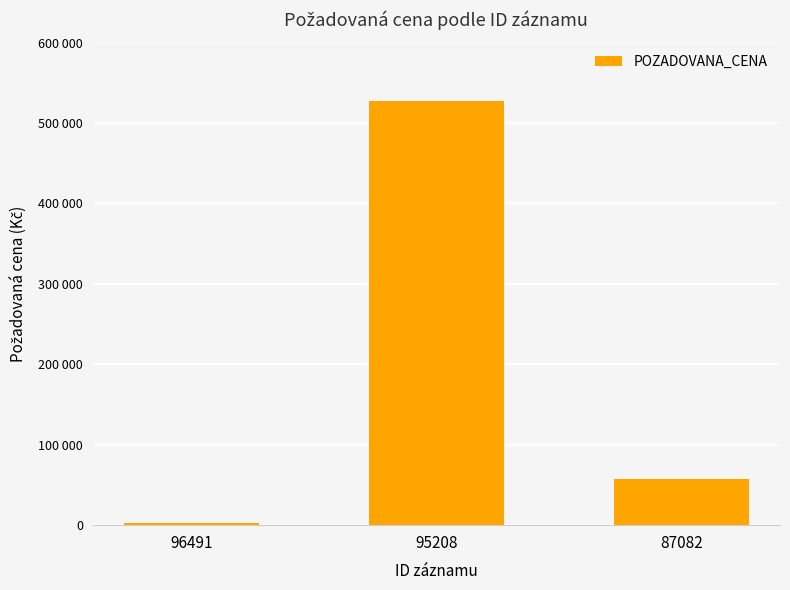

Reading left to right, extract all data points from this chart.

96491=2200	95208=527200	87082=58000